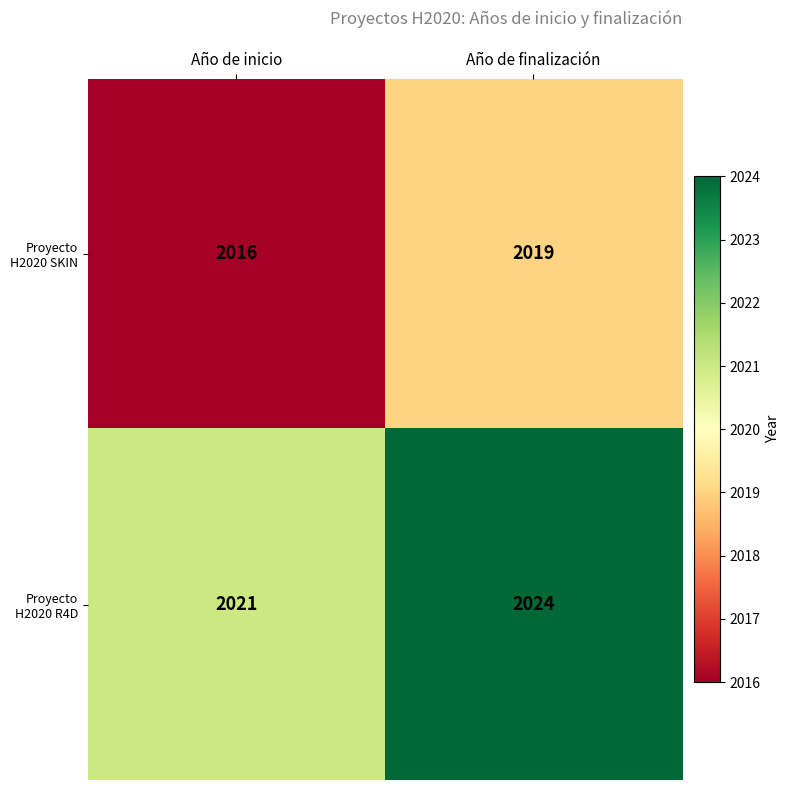

How many categories are shown in the chart?

2